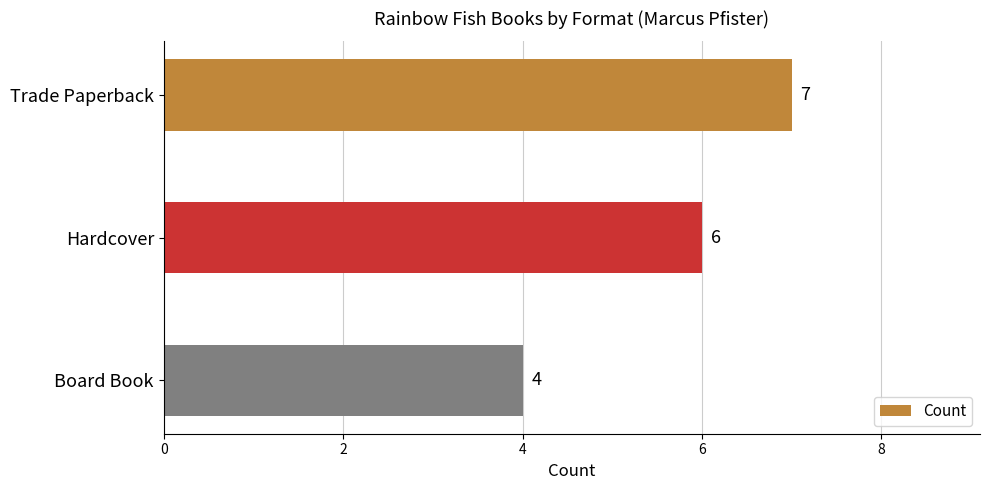

What is the difference between the maximum and minimum values?

3